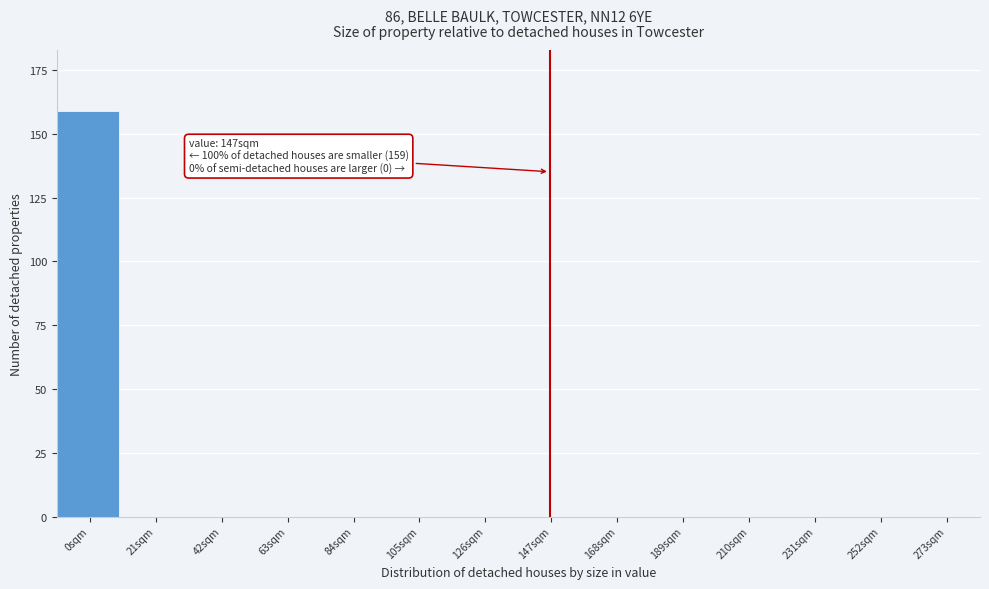

Reading left to right, list all the values displayed in this chart.

0sqm=159	21sqm=0	42sqm=0	63sqm=0	84sqm=0	105sqm=0	126sqm=0	147sqm=0	168sqm=0	189sqm=0	210sqm=0	231sqm=0	252sqm=0	273sqm=0